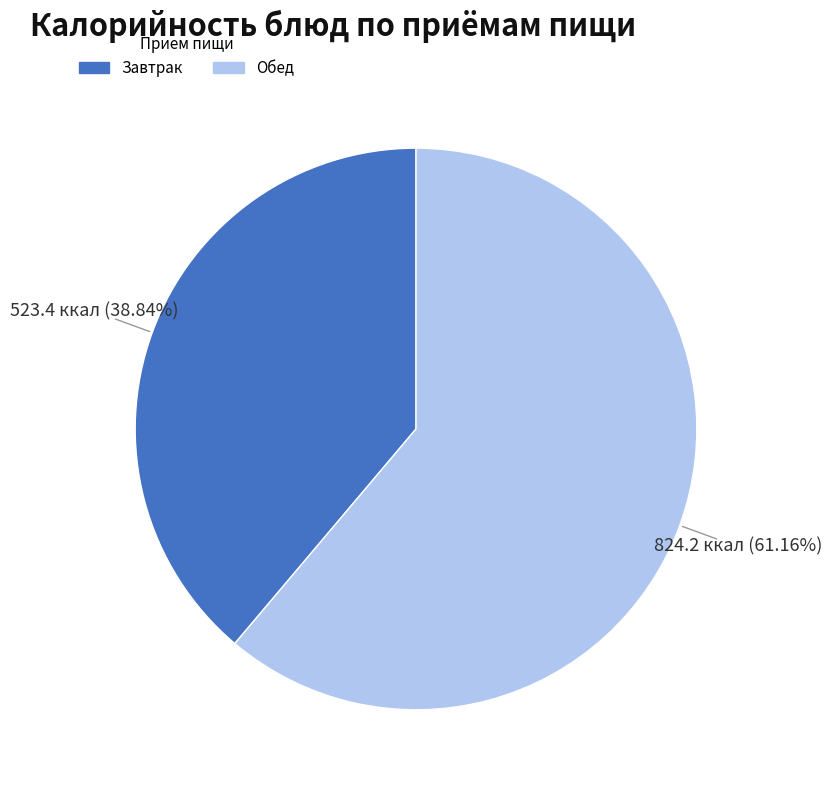

Does any single category account for the majority?

Yes